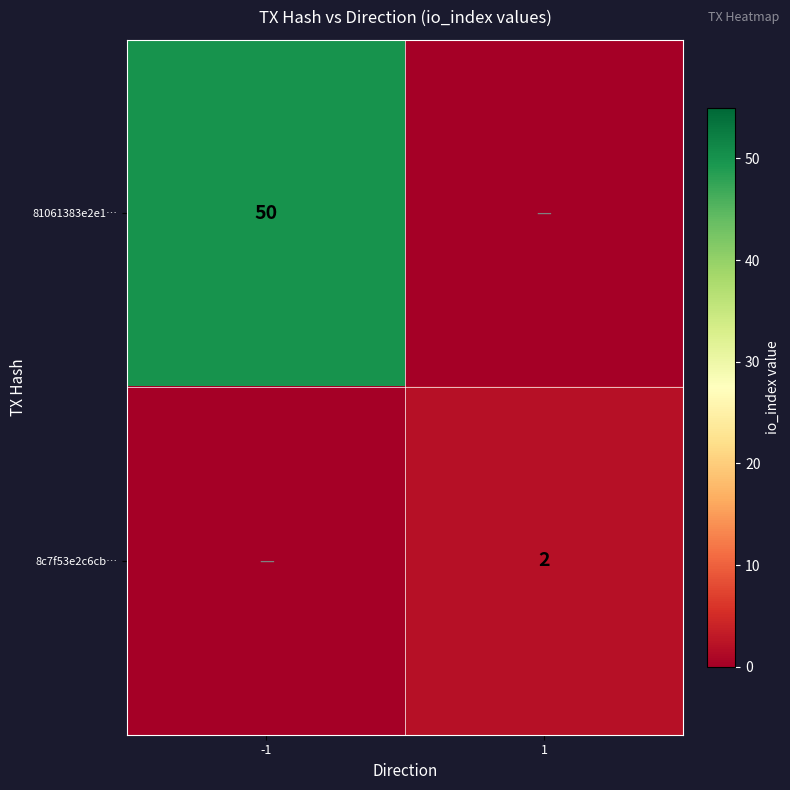

Between -1 and 1, which is larger?

-1